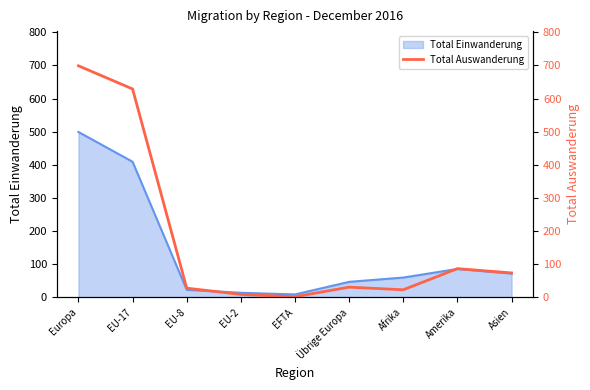

What is the ratio of the value at Amerika to the value at Europa?

0.1